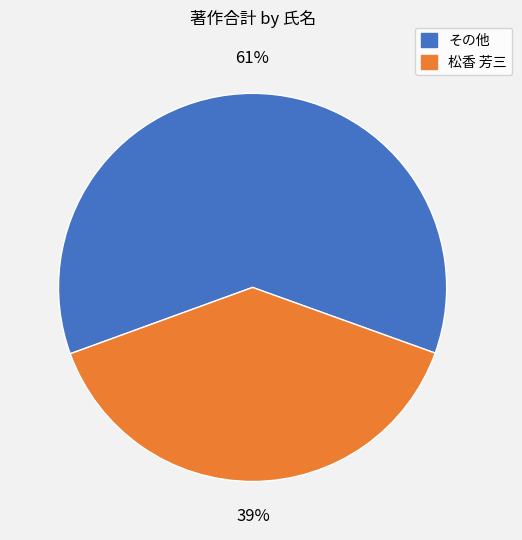

To the nearest percent, what is the average slice percentage?

50%